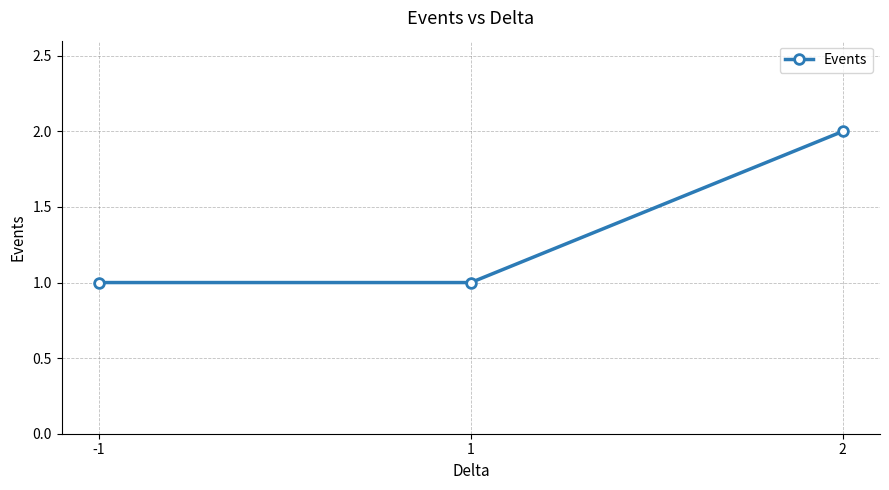

Reading left to right, extract all data points from this chart.

-1=1	1=1	2=2